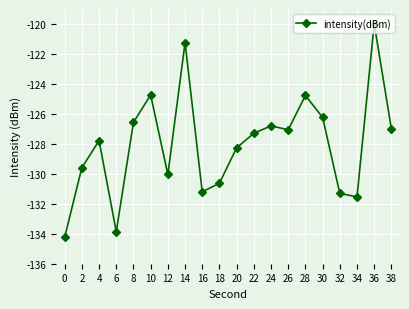

True or false: the data shows -131.3 at 32.

True